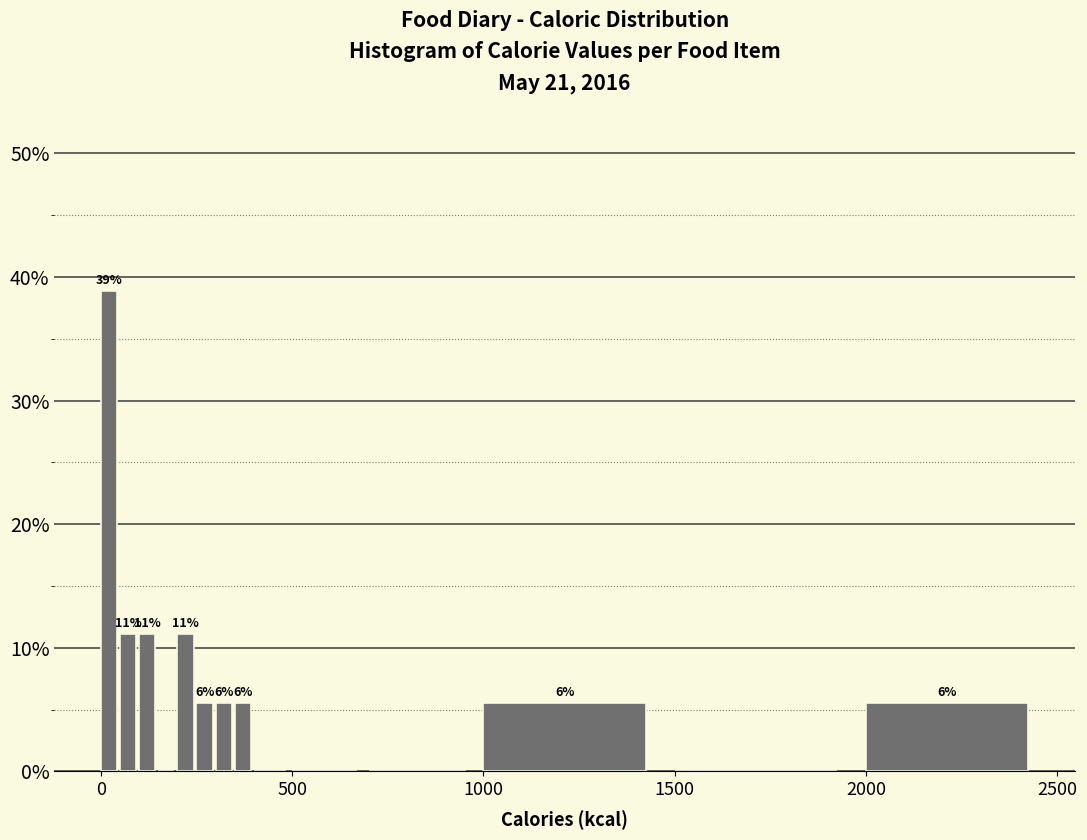

Read against the x-axis, roughly where is the centre of the tallest bar?

0